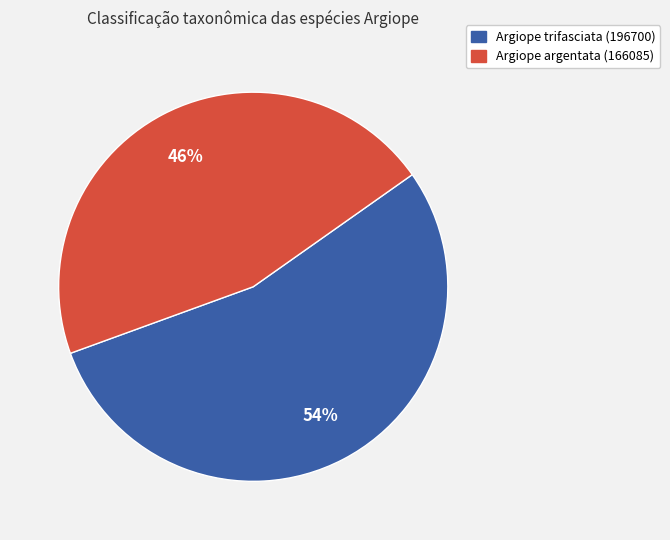

To the nearest percent, what is the difference between the largest and smallest slice percentages?

8%